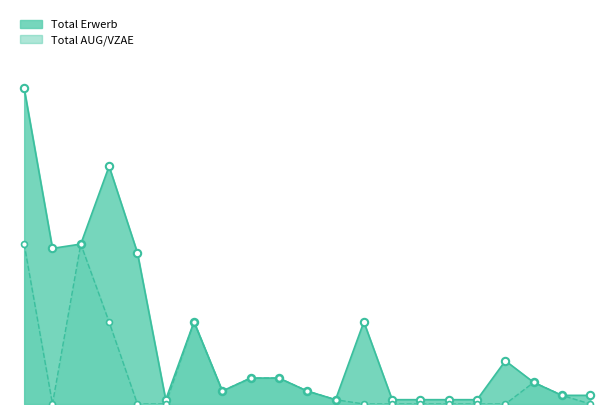

Which series reaches the minimum Y coordinate?

Total AUG/VZAE